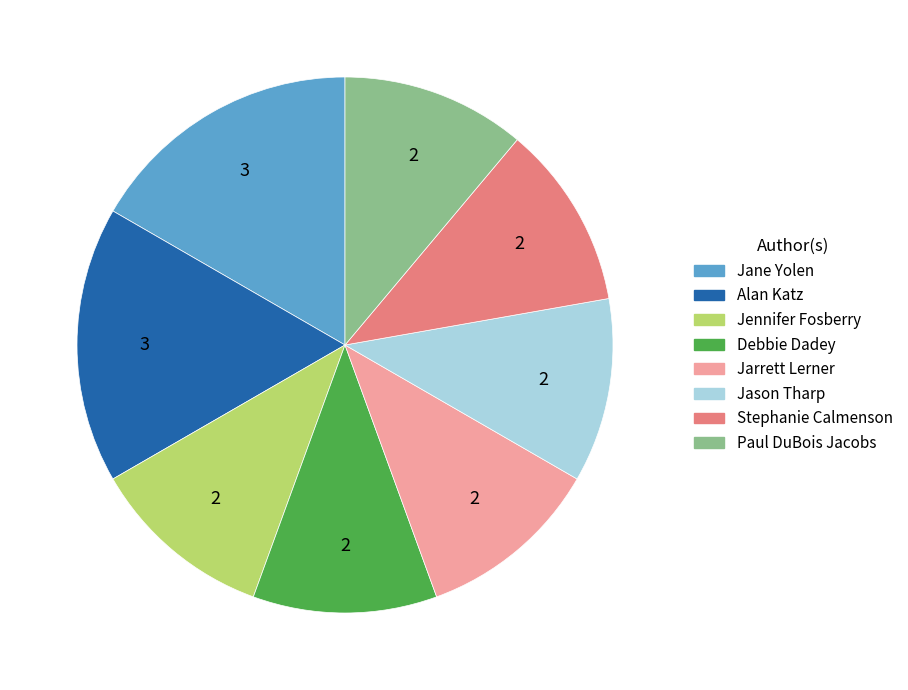

Combined, do Jennifer Fosberry and Alan Katz account for over 50%?

No